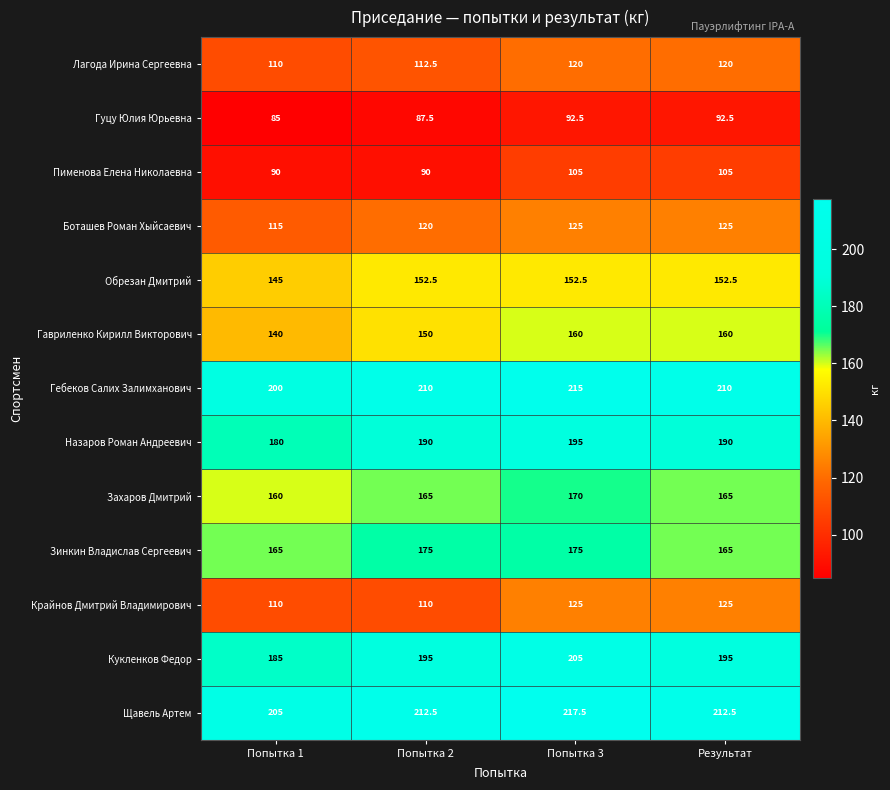

What is the difference between the Щавель Артем values at Попытка 3 and Попытка 2?

5.0